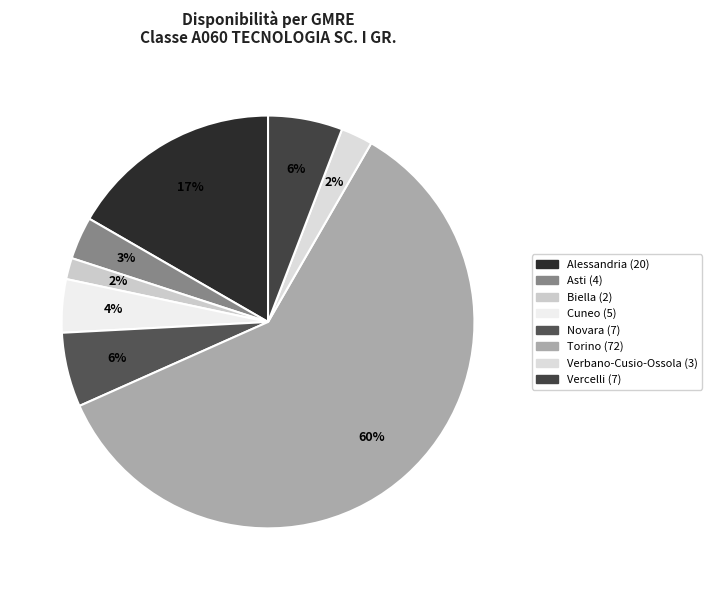

Count the number of slices in the pie.

8